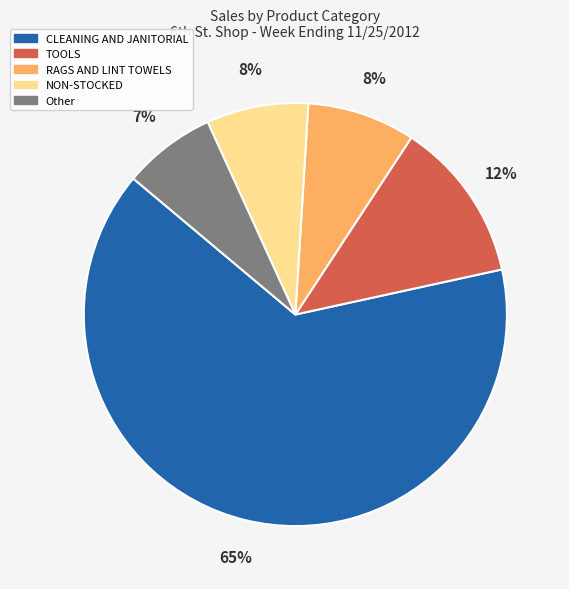

Combined, do TOOLS and CLEANING AND JANITORIAL account for over 50%?

Yes